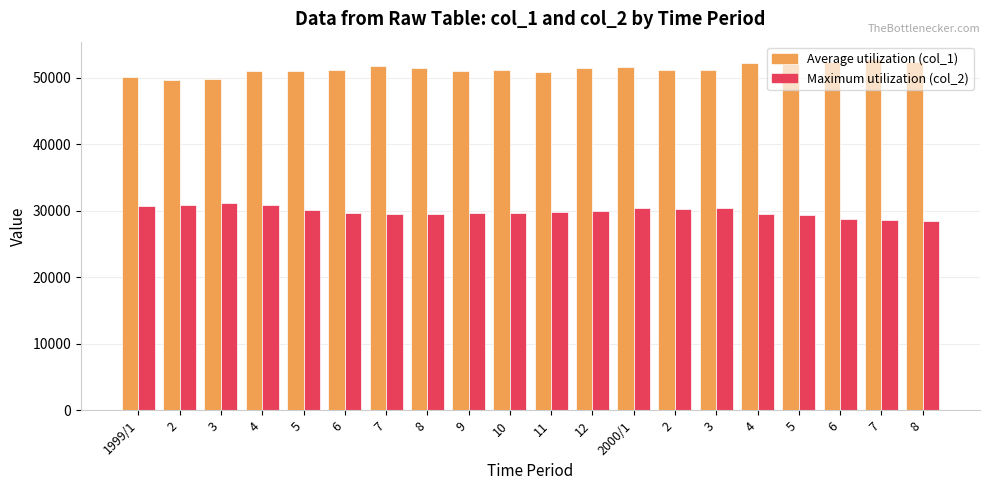

What value does the Maximum utilization (col_2) series have at 3, to the nearest 50?

30350